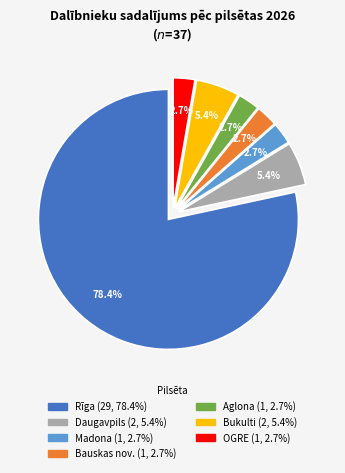

How many slices are in this pie chart?

7